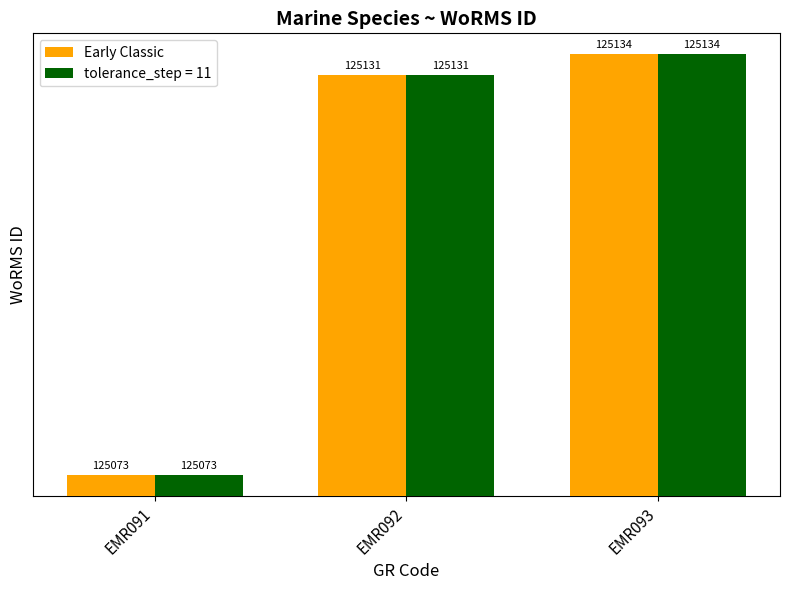

Which has a higher value, EMR092 or EMR093?

EMR093